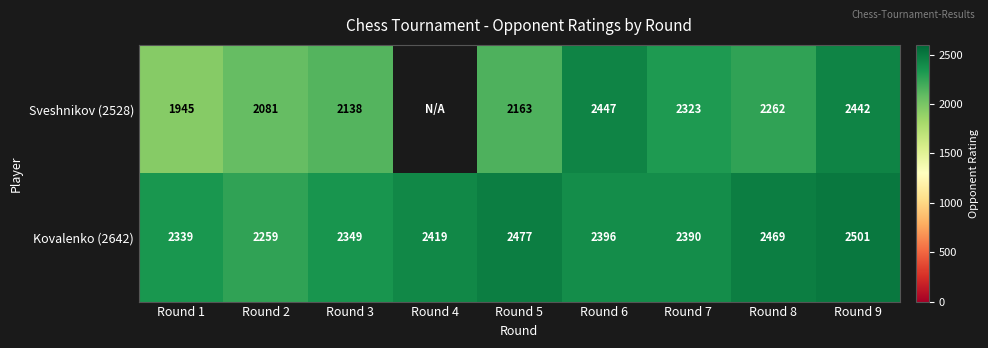

True or false: Kovalenko (2642) has a value of 727.8 at Round 3.

False